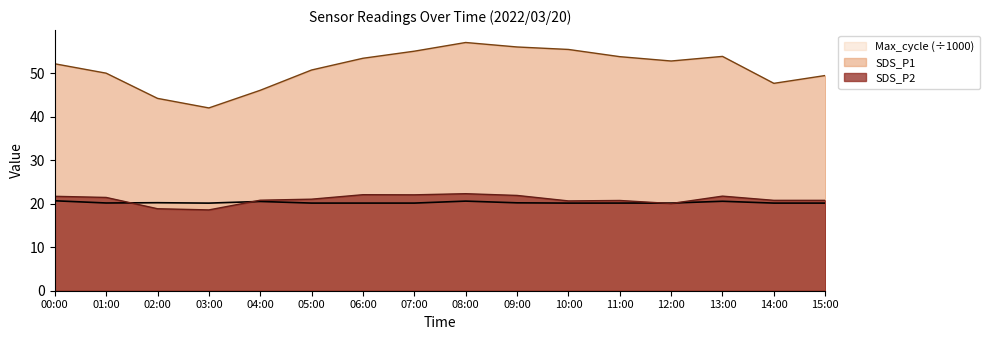

List the series in order of their peak value, highest first.

SDS_P1, SDS_P2, Max_cycle (÷1000)